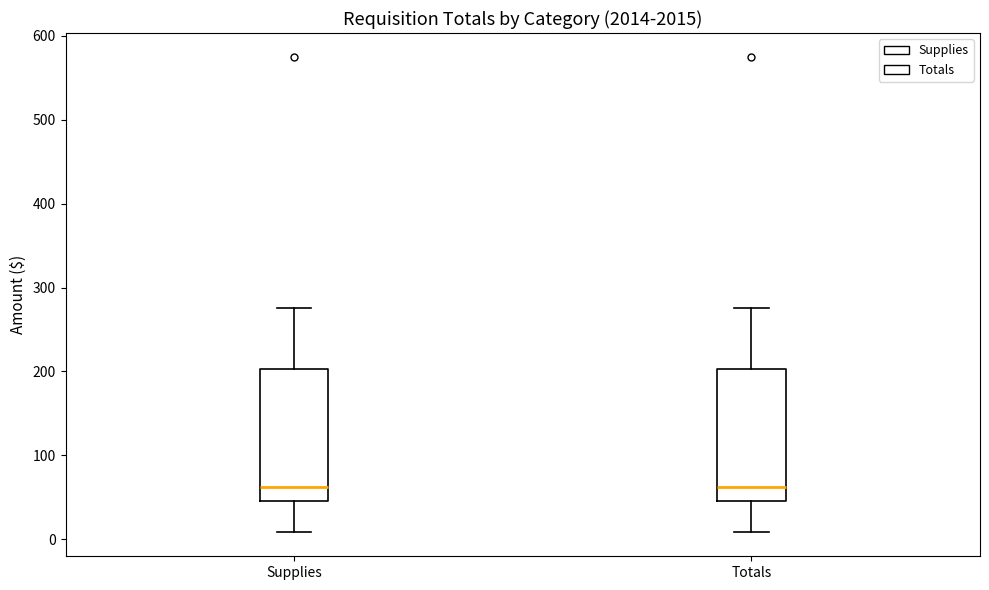

Reading left to right, read every box against the y-axis: the position of its median line, the range the box covers, and the ends of its whiskers. The values are not printed on the chart, so give them approximately, as read against the axis.

Supplies: median 60, box 50 to 200, whiskers 10 to 280
Totals: median 60, box 50 to 200, whiskers 10 to 280